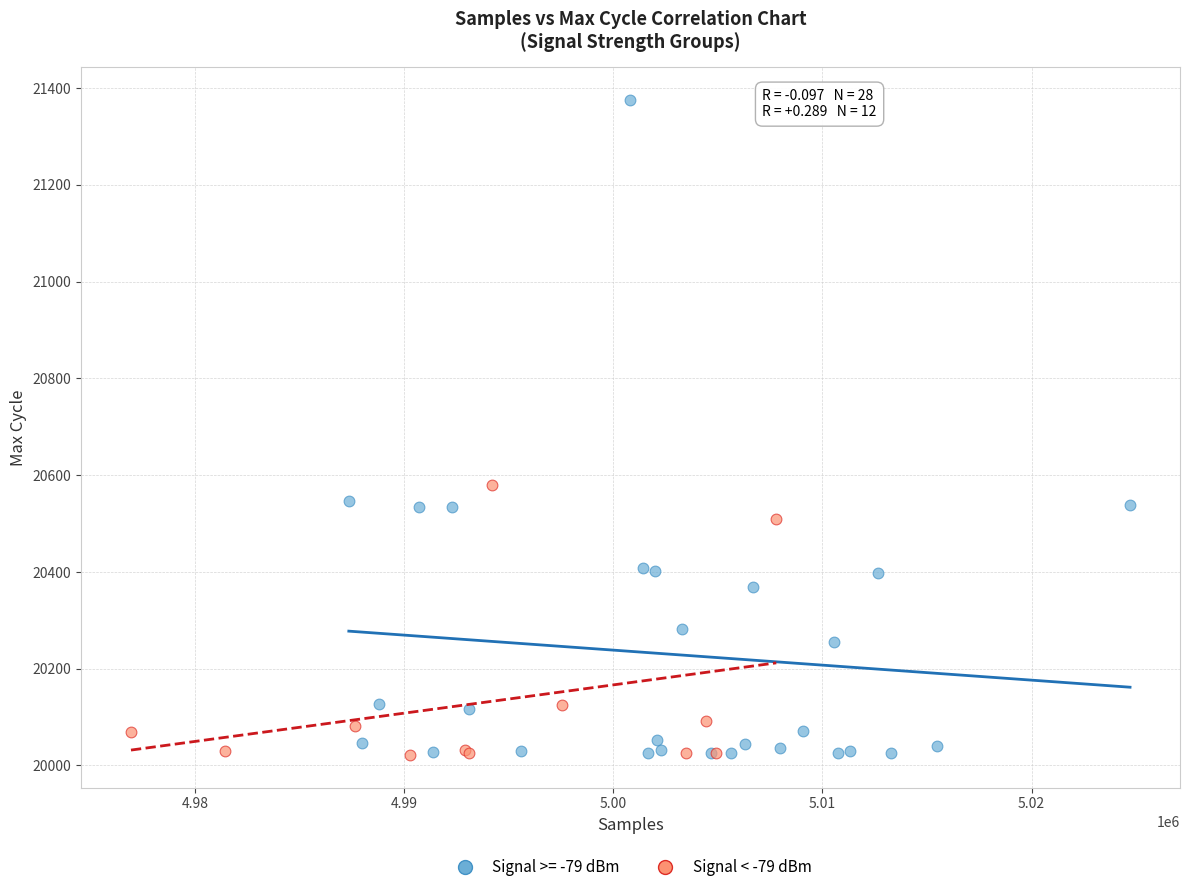

Which series contains the highest Y value?

Signal >= -79 dBm